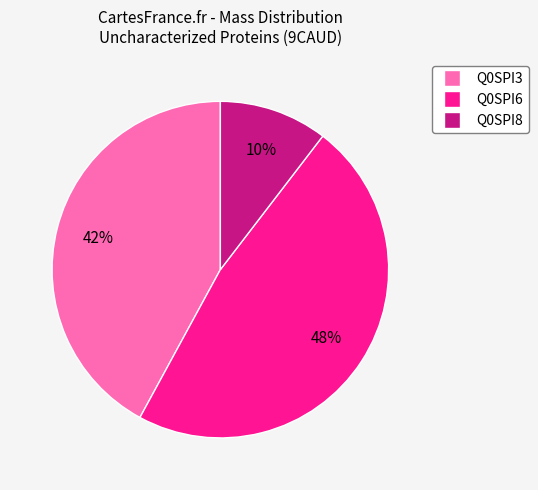

What percentage is the Q0SPI8 slice, to the nearest percent?

10%